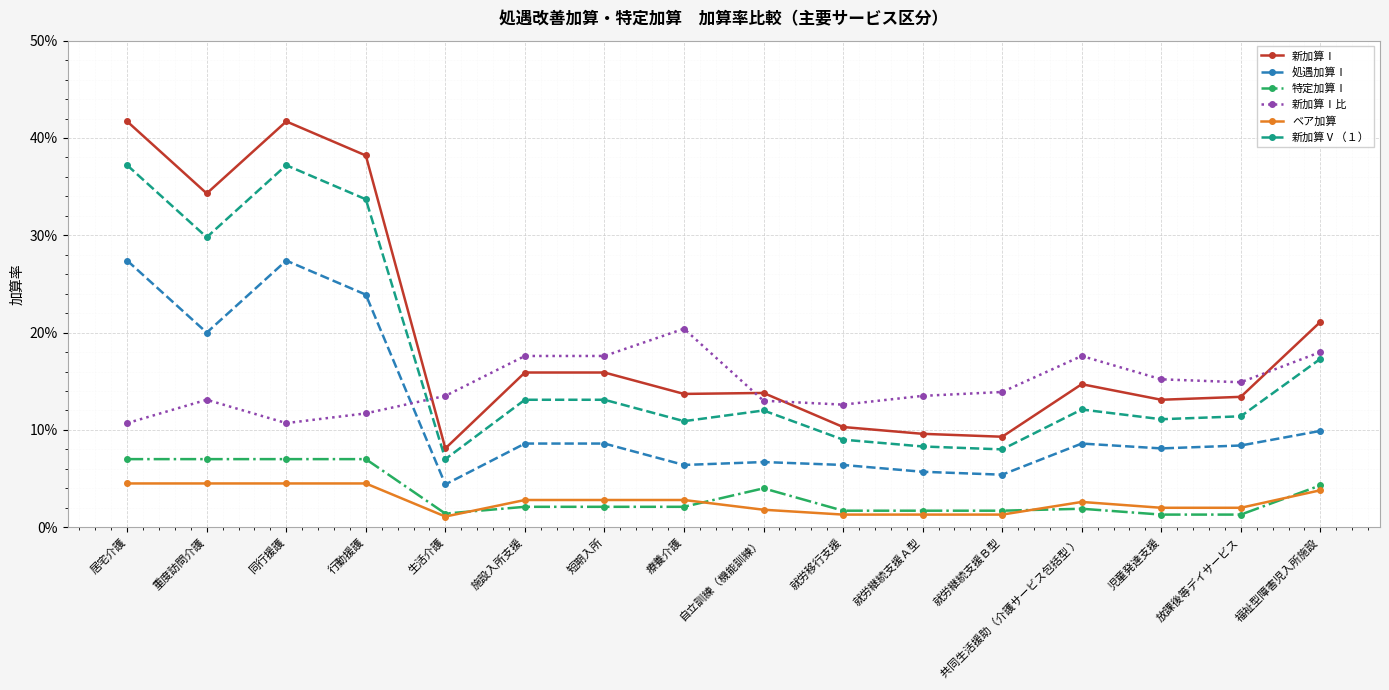

What is the difference between the second highest and minimum values in the 処遇加算Ⅰ series?

0.2